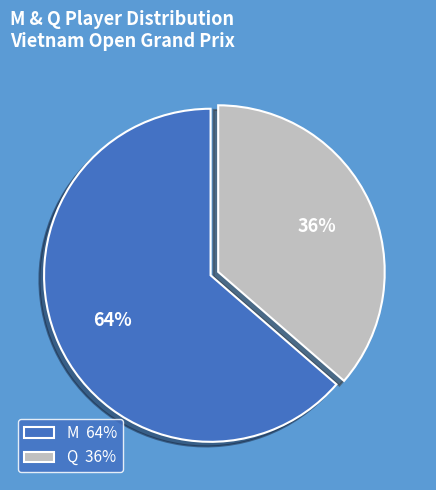

To the nearest percent, what is the average slice percentage?

50%